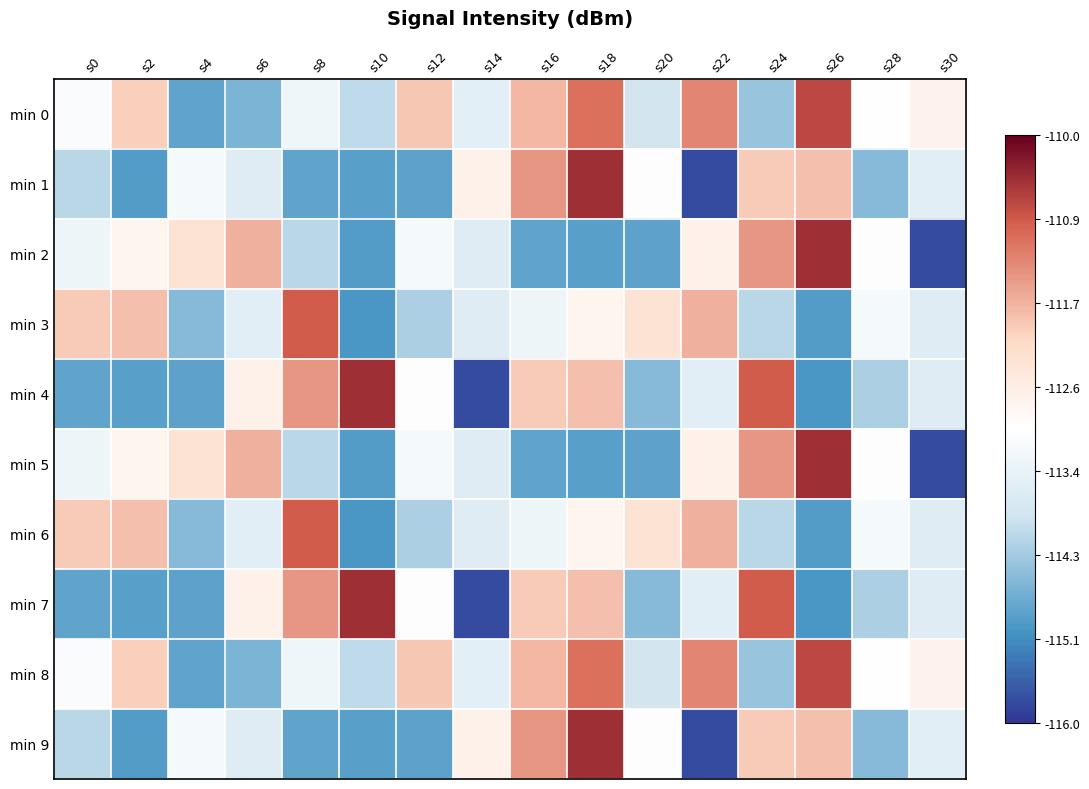

At how many categories does at least one series exceed -112?

11